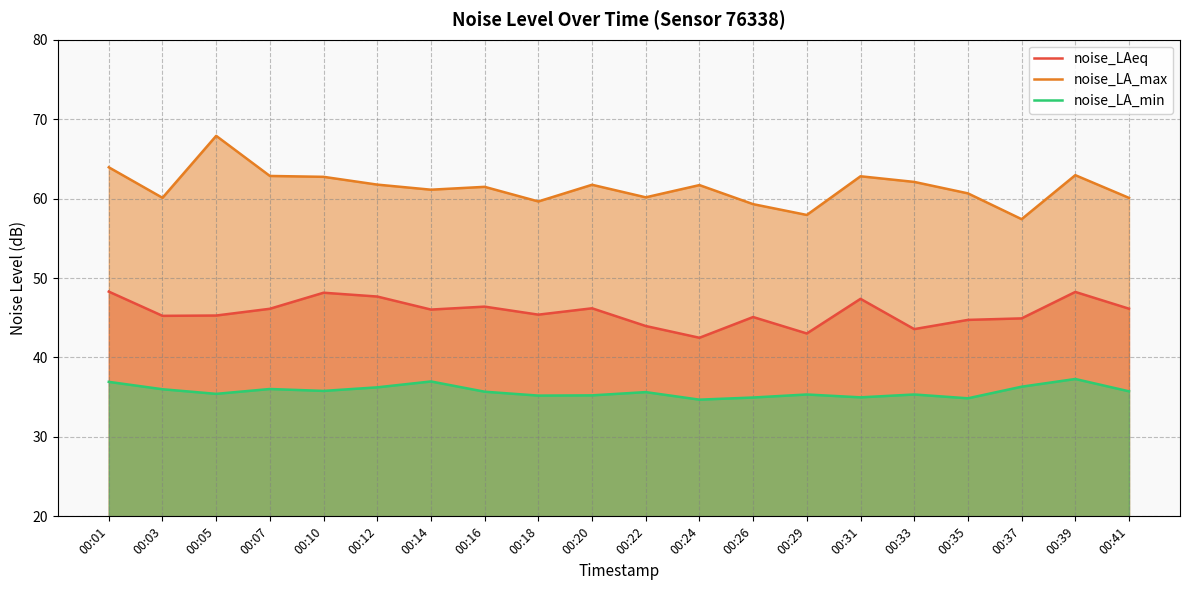

Reading left to right, transcribe all the data shown in this chart.

noise_LAeq: 00:01=48.3	00:03=45.2	00:05=45.3	00:07=46.1	00:10=48.1	00:12=47.7	00:14=46.0	00:16=46.4	00:18=45.4	00:20=46.2	00:22=44.0	00:24=42.5	00:26=45.1	00:29=43.0	00:31=47.4	00:33=43.6	00:35=44.7	00:37=44.9	00:39=48.2	00:41=46.1
noise_LA_max: 00:01=63.9	00:03=60.1	00:05=67.9	00:07=62.9	00:10=62.7	00:12=61.8	00:14=61.1	00:16=61.5	00:18=59.6	00:20=61.7	00:22=60.2	00:24=61.7	00:26=59.3	00:29=57.9	00:31=62.8	00:33=62.1	00:35=60.7	00:37=57.4	00:39=63.0	00:41=60.1
noise_LA_min: 00:01=36.9	00:03=36.0	00:05=35.4	00:07=36.0	00:10=35.8	00:12=36.2	00:14=37.0	00:16=35.7	00:18=35.2	00:20=35.2	00:22=35.6	00:24=34.7	00:26=35.0	00:29=35.3	00:31=35.0	00:33=35.3	00:35=34.9	00:37=36.3	00:39=37.3	00:41=35.7